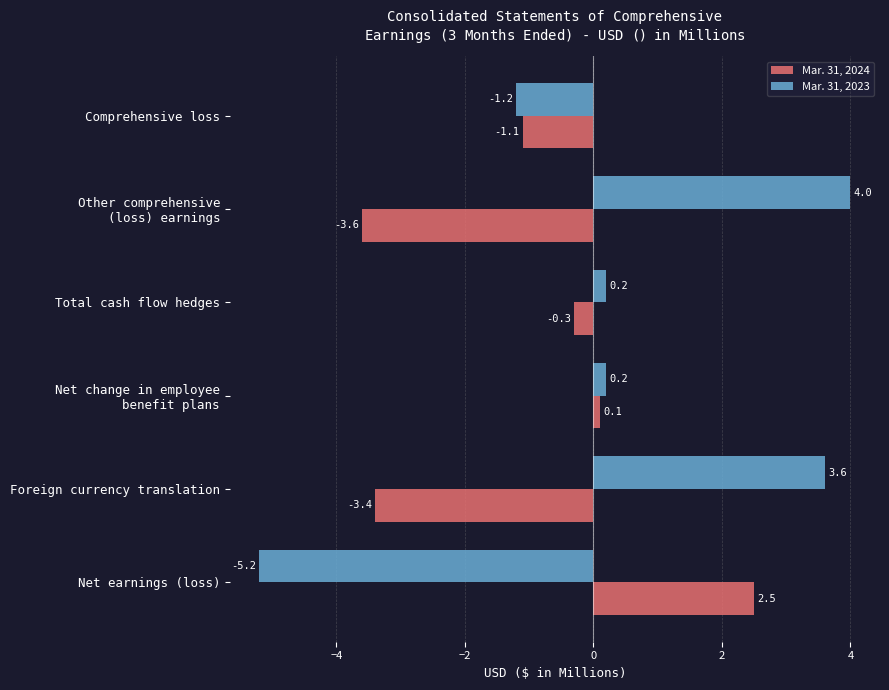

List the labels in order of Mar. 31, 2024 value, smallest first.

Other comprehensive
(loss) earnings, Foreign currency translation, Comprehensive loss, Total cash flow hedges, Net change in employee
benefit plans, Net earnings (loss)